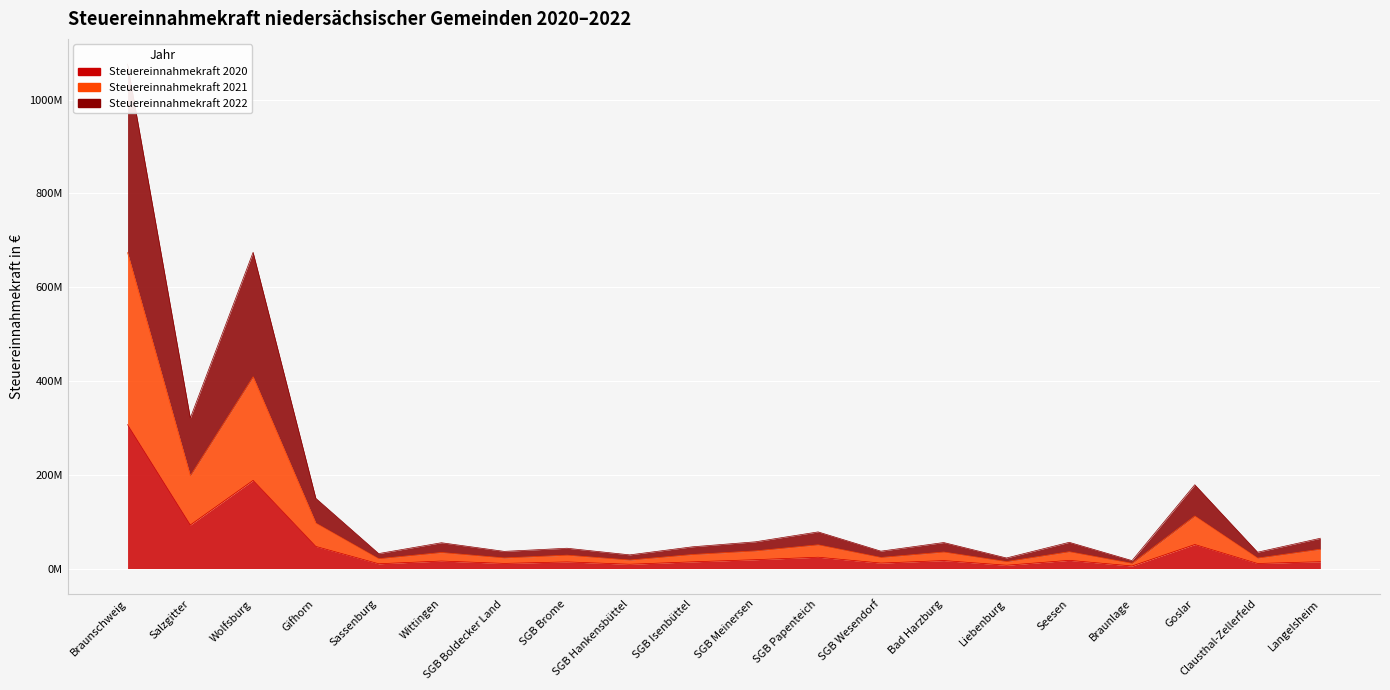

Rank the series by their maximum value, from highest to lowest.

Steuereinnahmekraft 2022, Steuereinnahmekraft 2021, Steuereinnahmekraft 2020